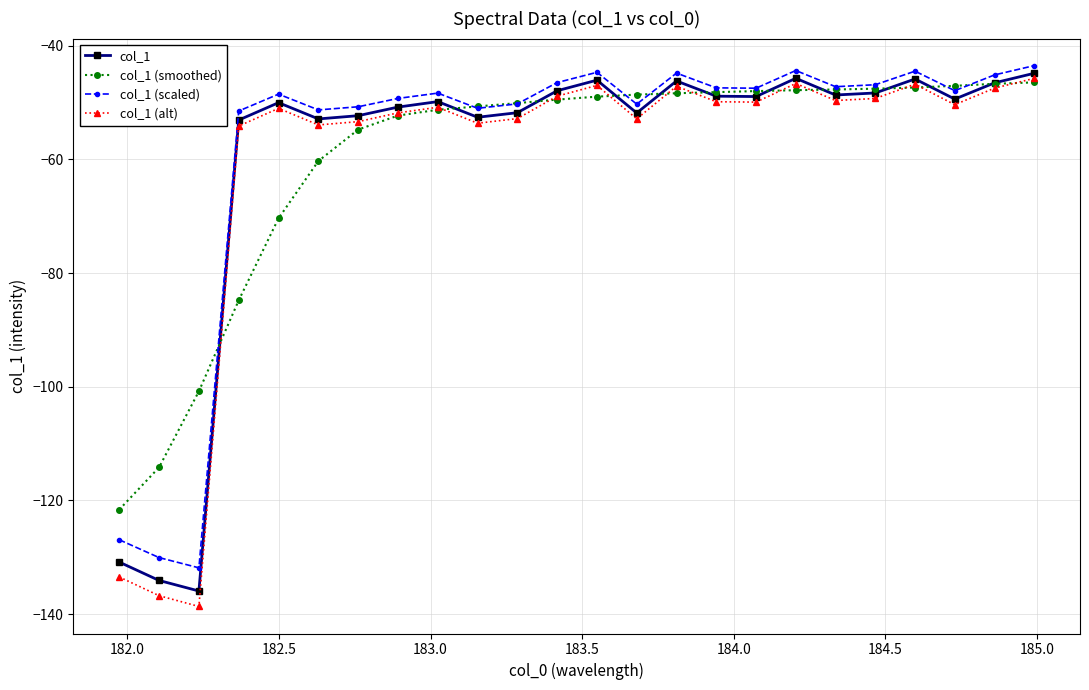

What is the minimum value for col_1?

-135.9